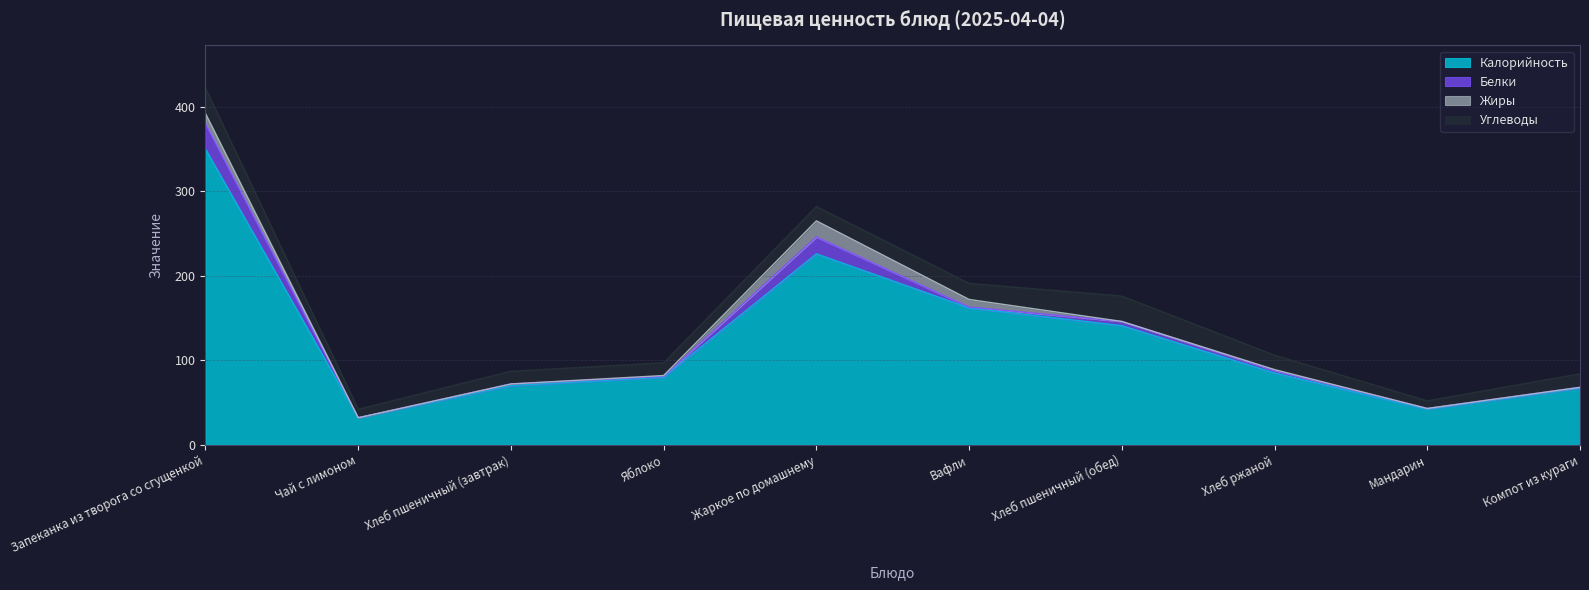

Is it true that Углеводы equals 24 at Хлеб ржаной?

False